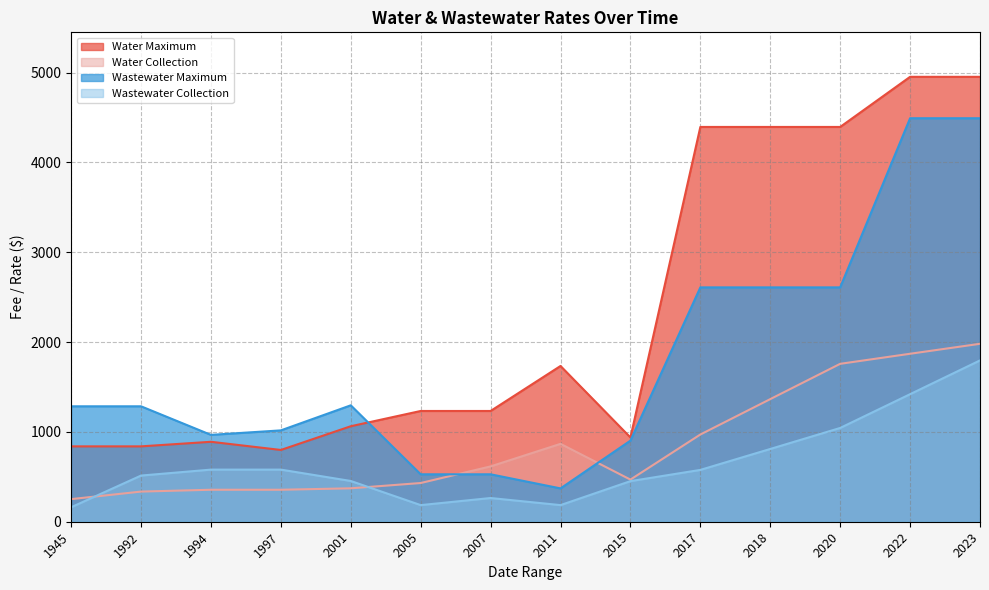

True or false: Wastewater Maximum has more than 2 interior local peaks.

False